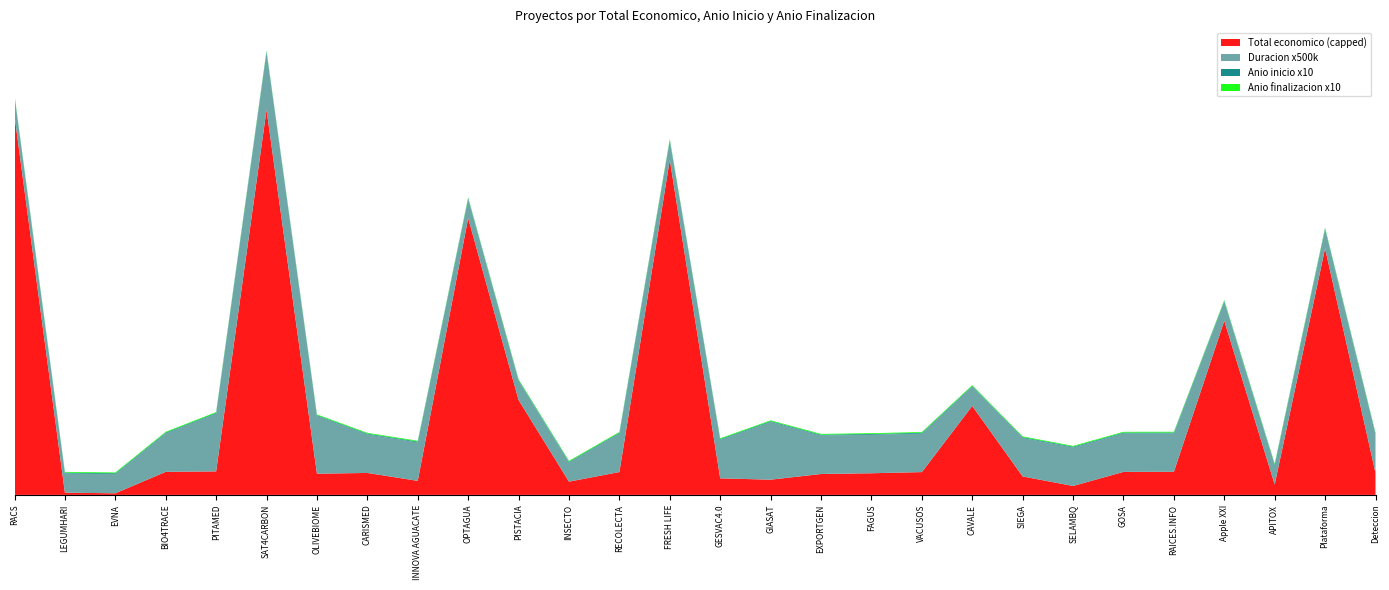

Does the chart have visible grid lines?

No